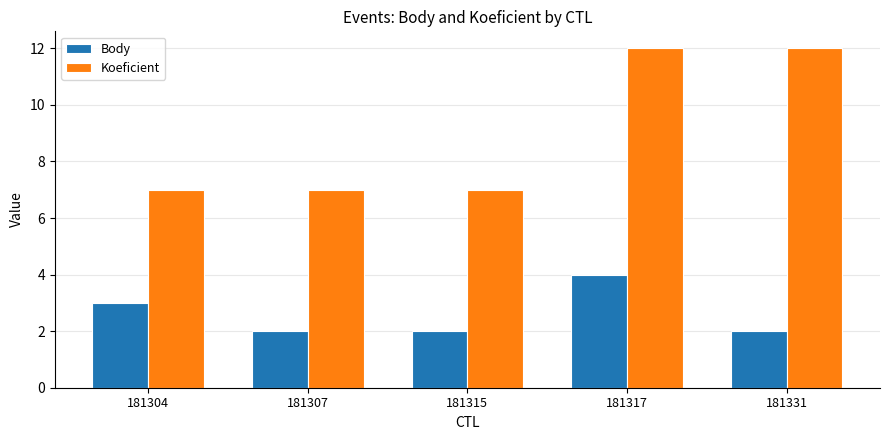

What is the minimum value shown in the chart?

2